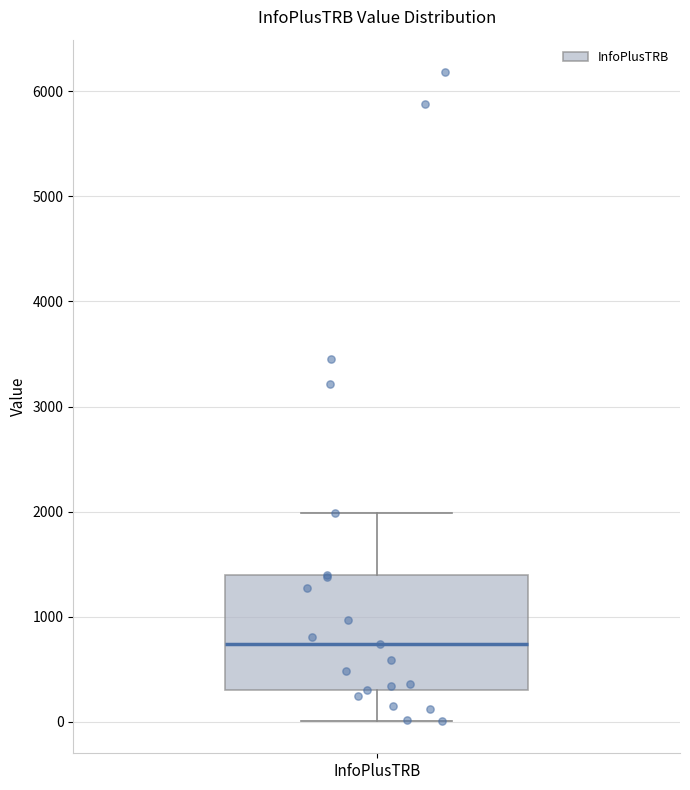

Read this box plot against the y-axis: the position of the median line, the range covered by the box, and the ends of both whiskers. The values are not printed on the chart, so give them approximately, as read against the axis.

median 700, box 300 to 1400, whiskers 0 to 2000